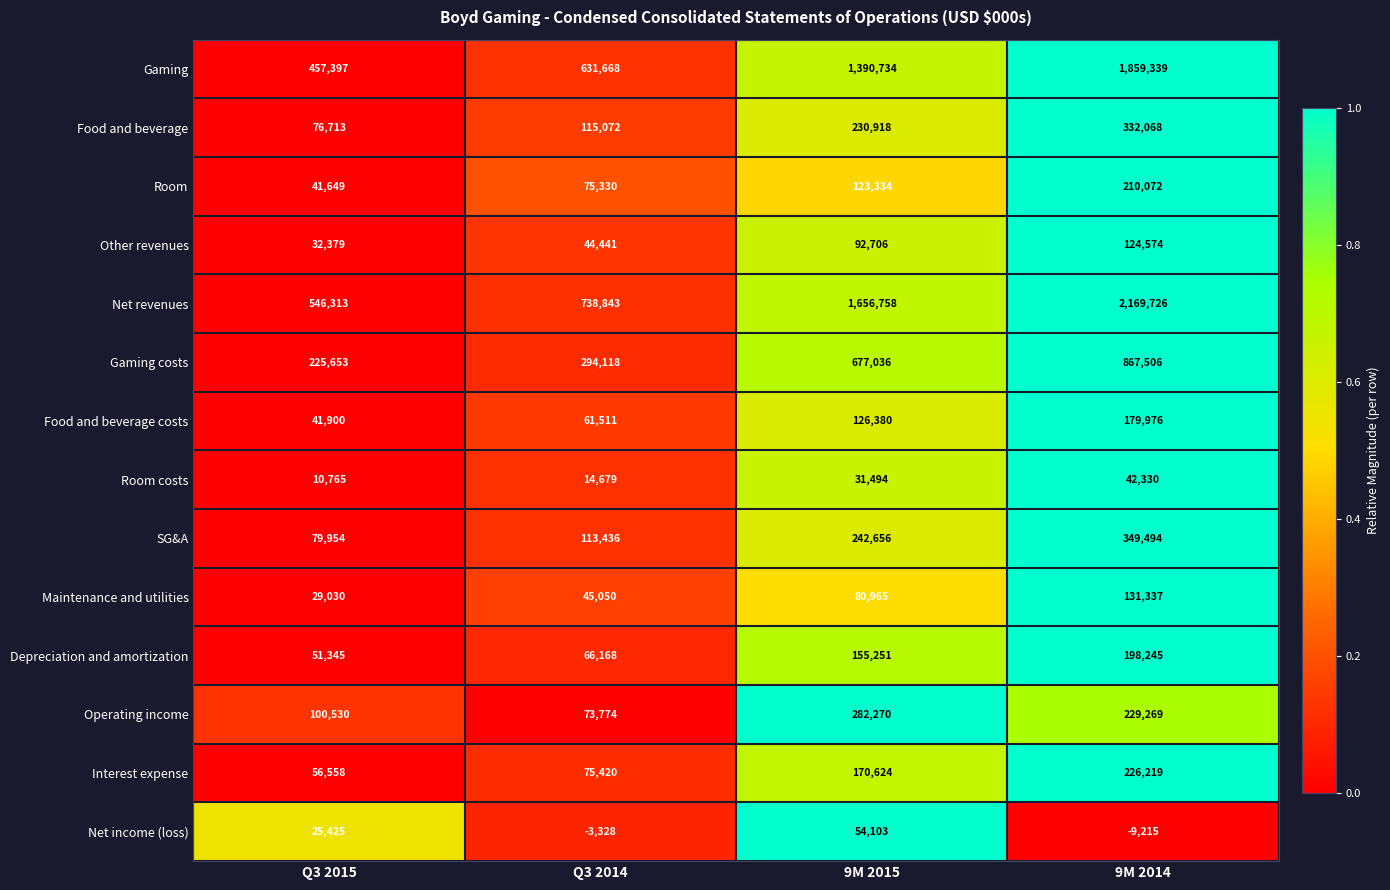

Count the Food and beverage values in the range 115072 to 332068.

3